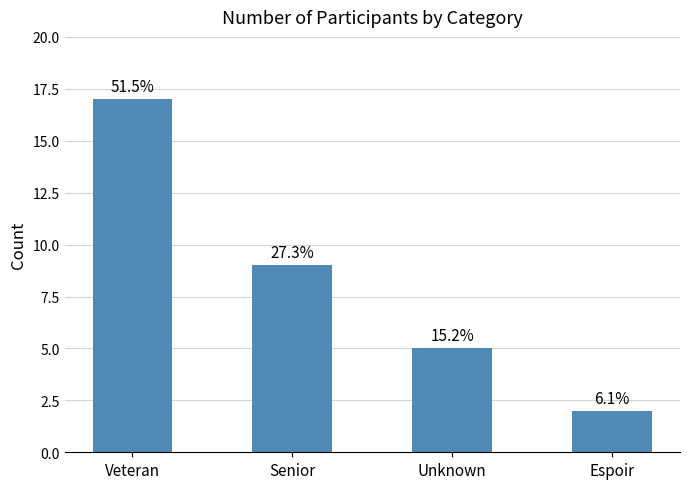

Where is the data nearest to the value 9?

Senior